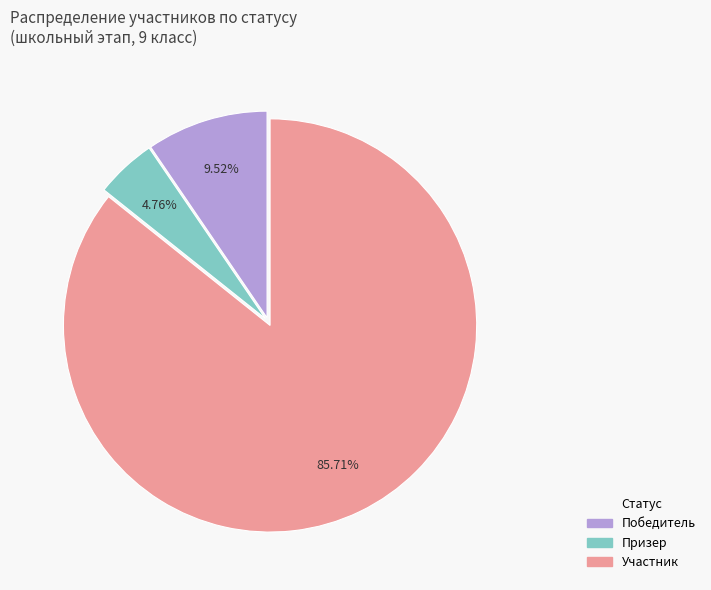

To the nearest percent, what is the combined percentage of Победитель and Участник?

95%